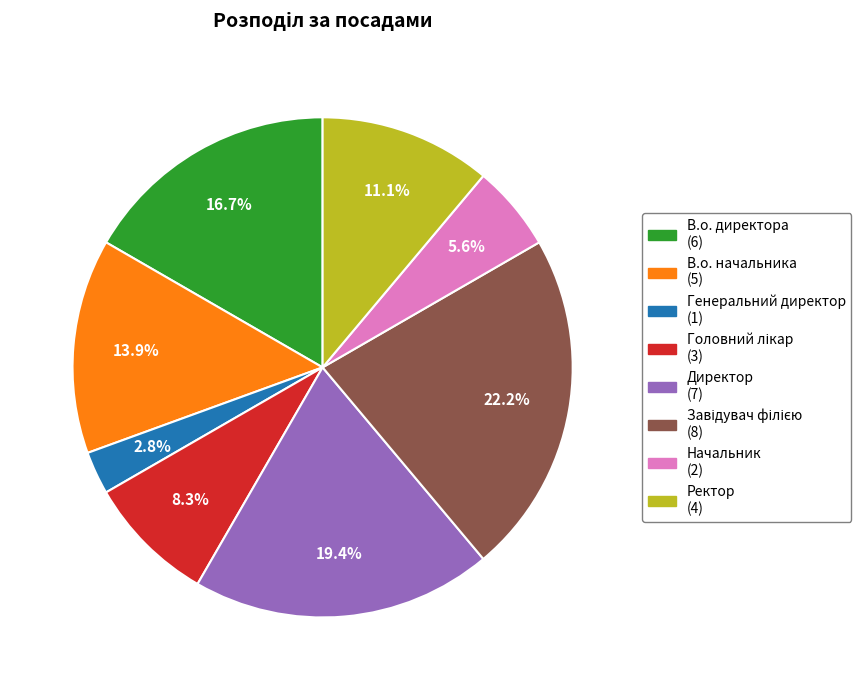

True or false: Начальник accounts for 6% of the total.

True